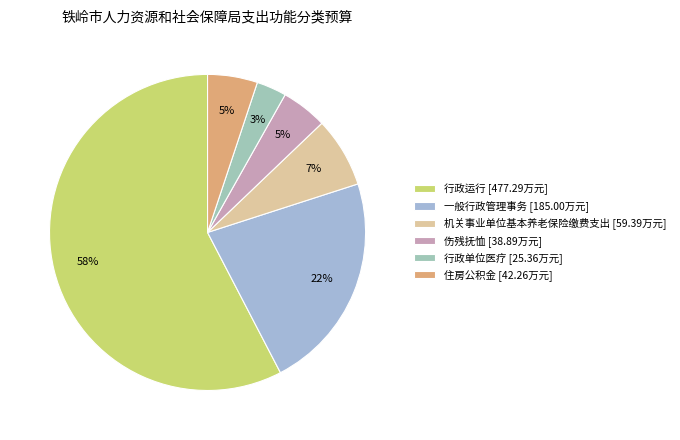

What is the smallest slice in the pie chart?

行政单位医疗